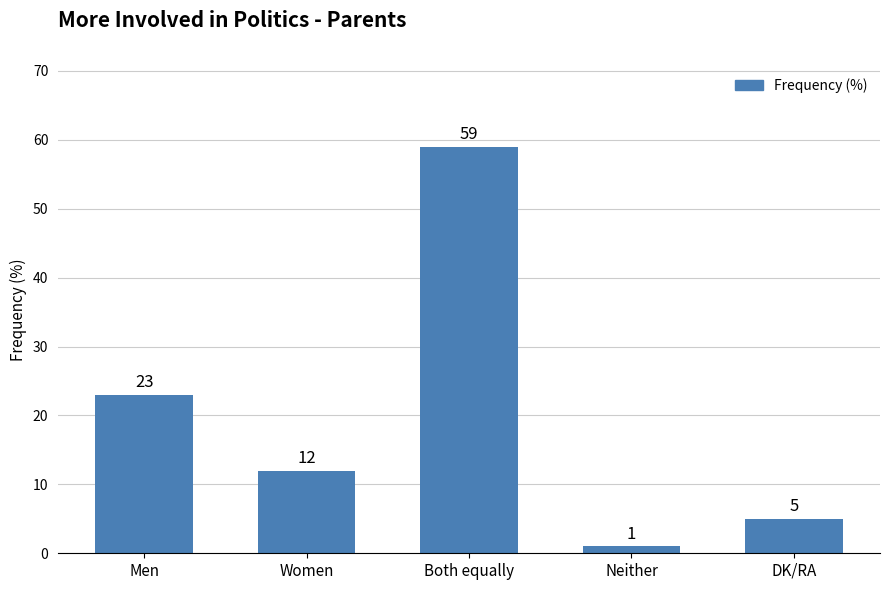

Read the value at Neither.

1